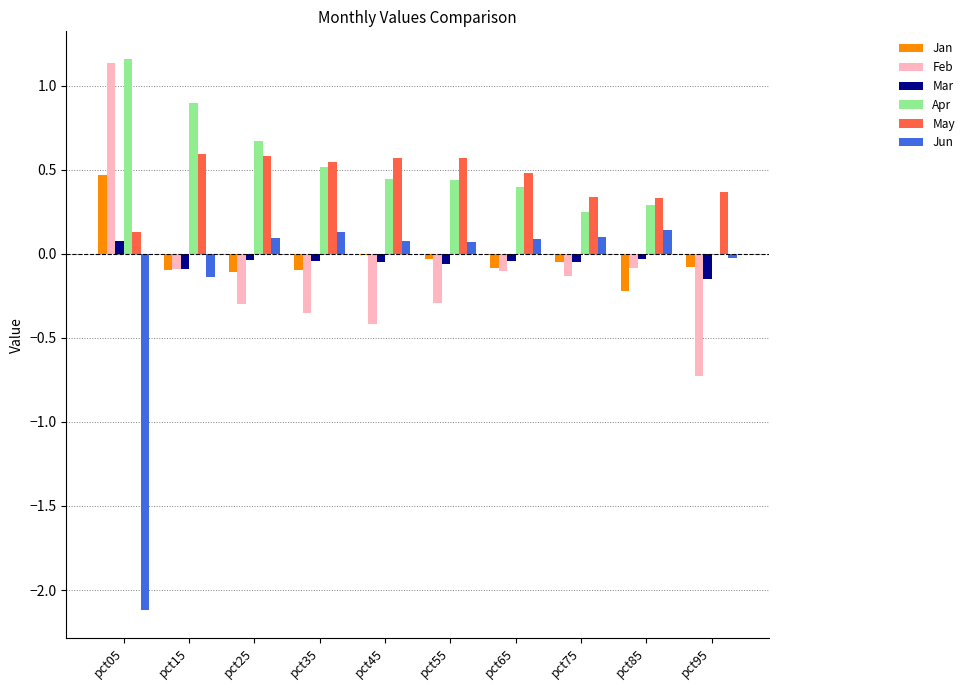

How many series are shown in this chart?

6